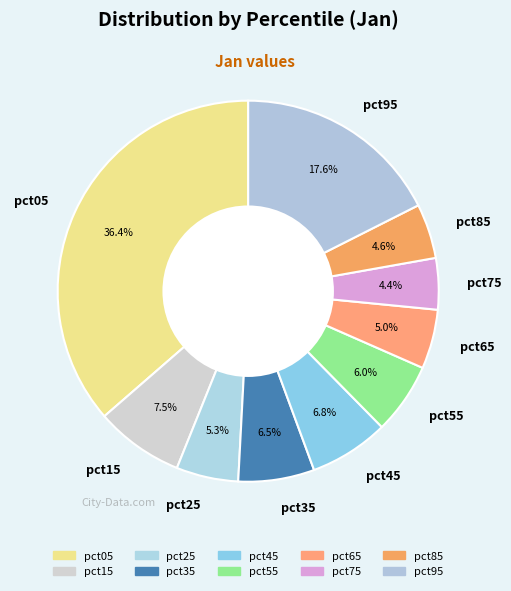

To the nearest percent, what is the difference between the largest and smallest slice percentages?

32%